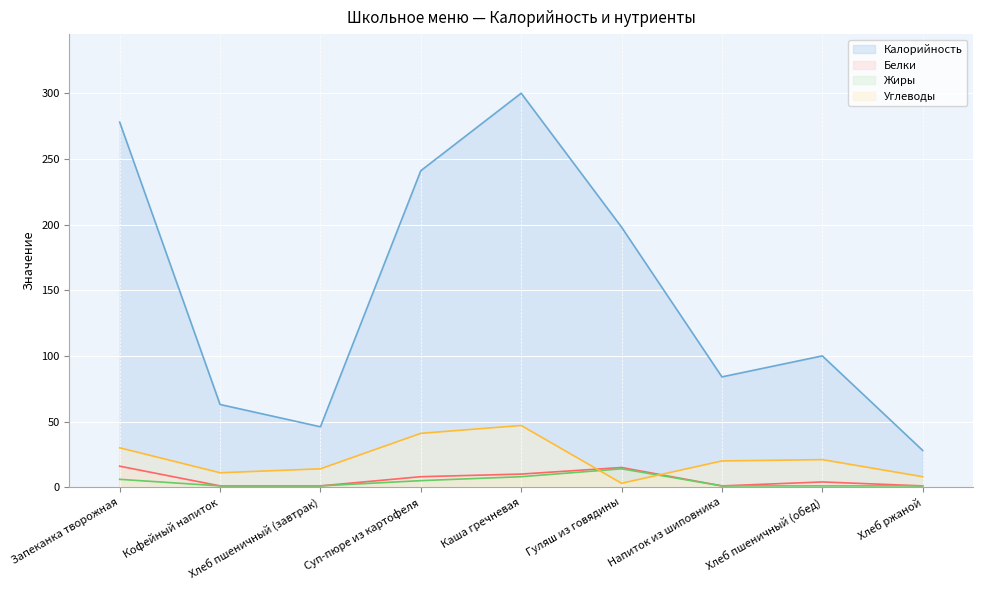

Rank the series at Гуляш из говядины from lowest to highest value.

Углеводы, Жиры, Белки, Калорийность